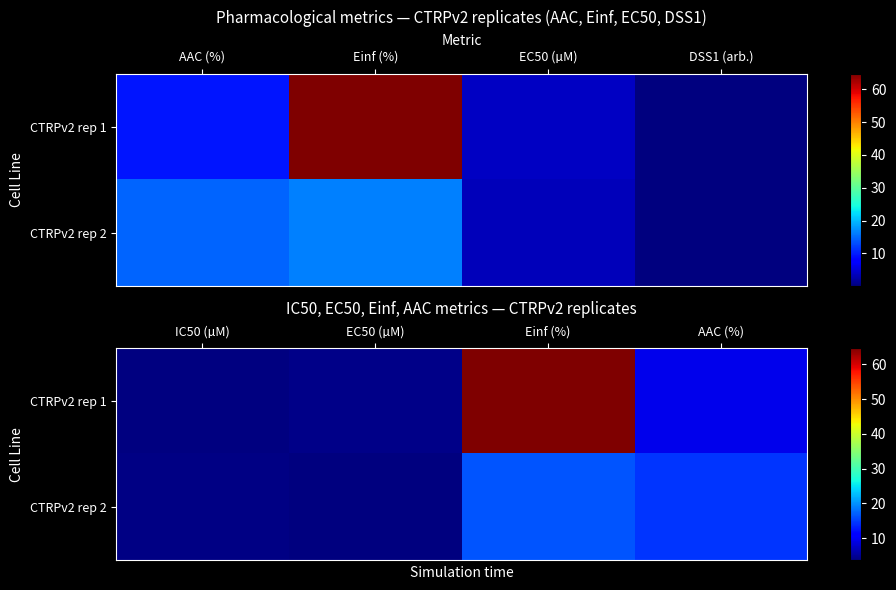

Rank the series by their average value, from lowest to highest.

CTRPv2 rep 1, CTRPv2 rep 2